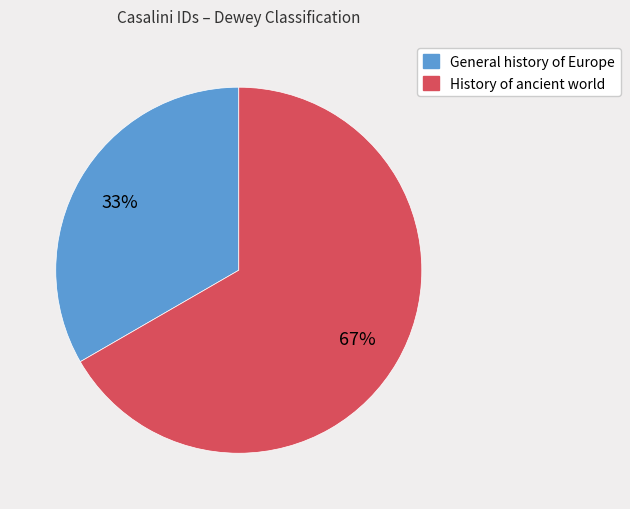

How many segments does this pie chart have?

2